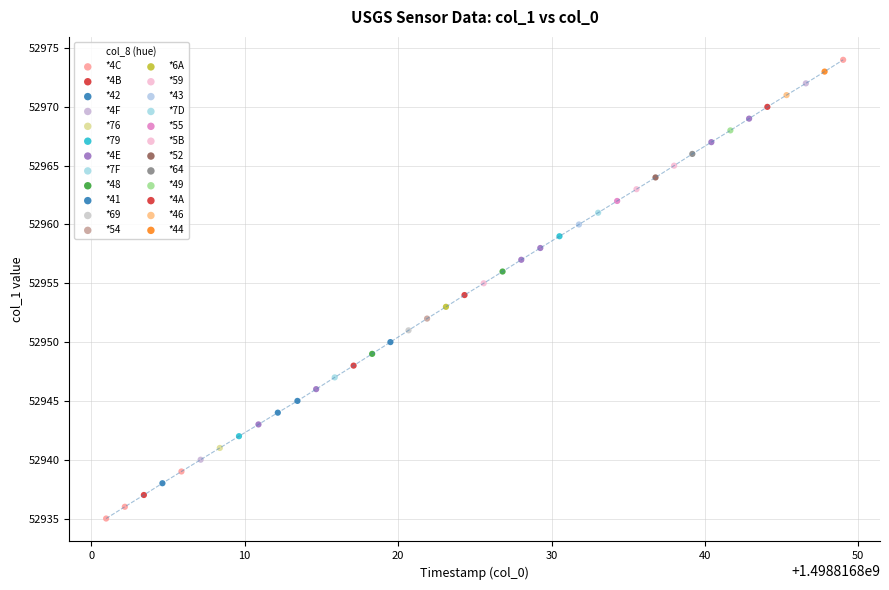

What is the minimum value shown in the chart?

52935